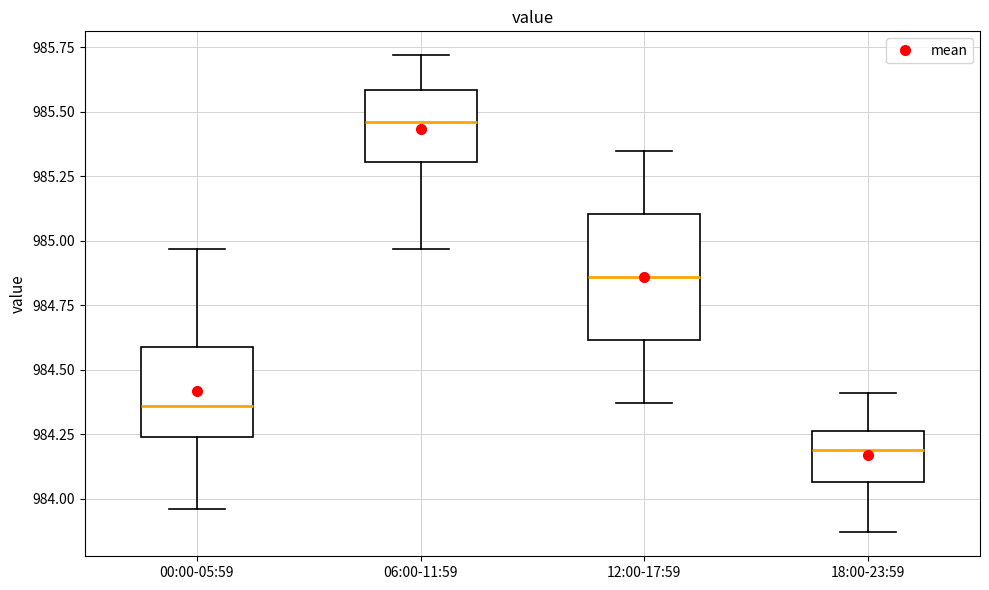

Which box is the tallest, from its lower edge to its upper edge?

12:00-17:59